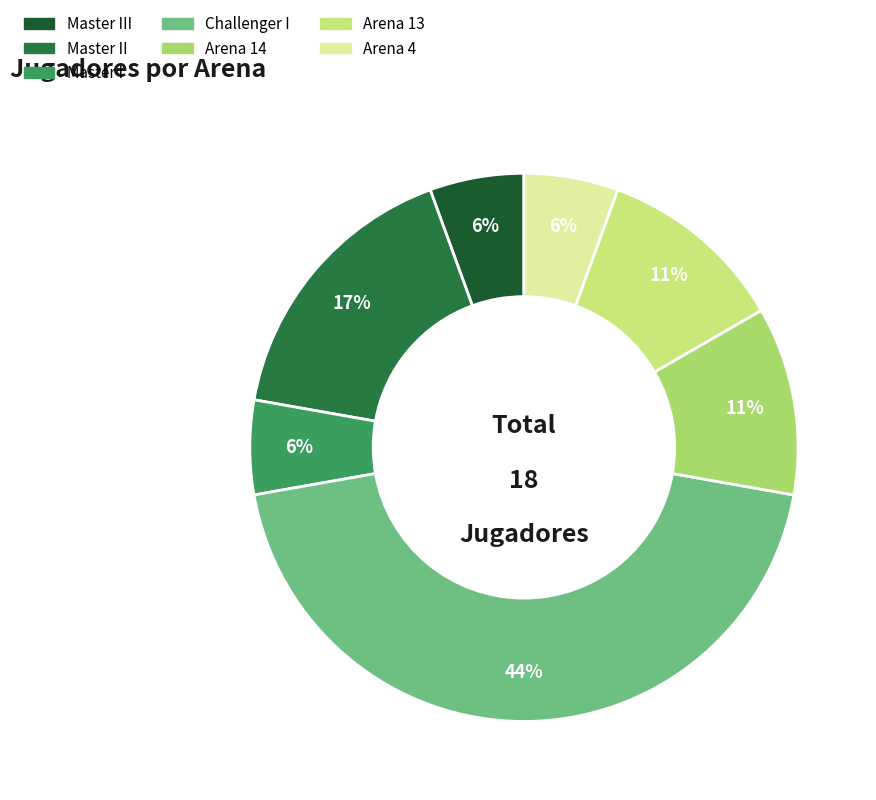

Count the number of slices in the pie.

7